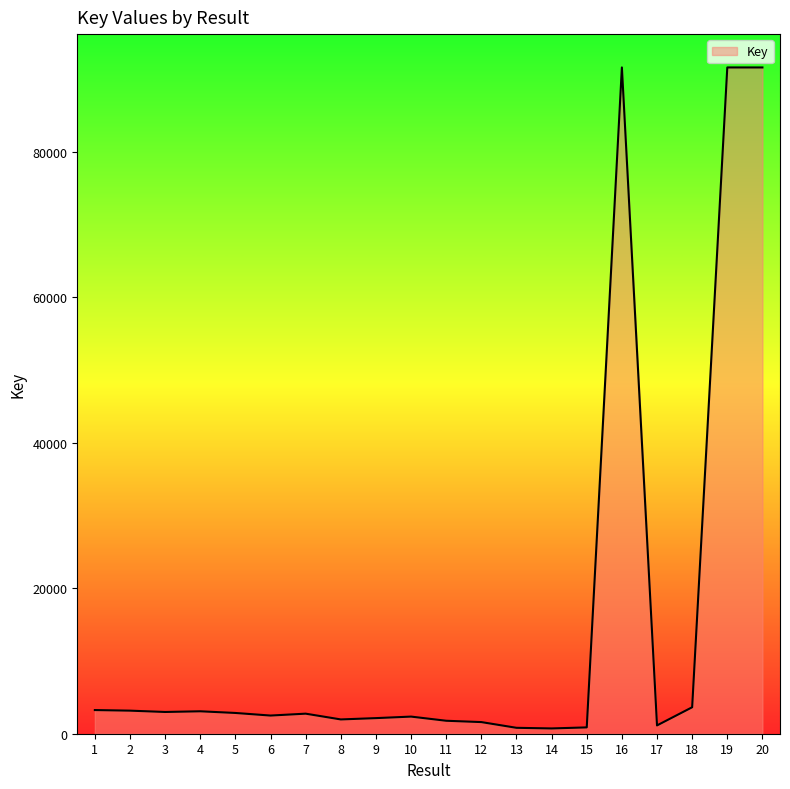

What is the greatest value displayed?

91629